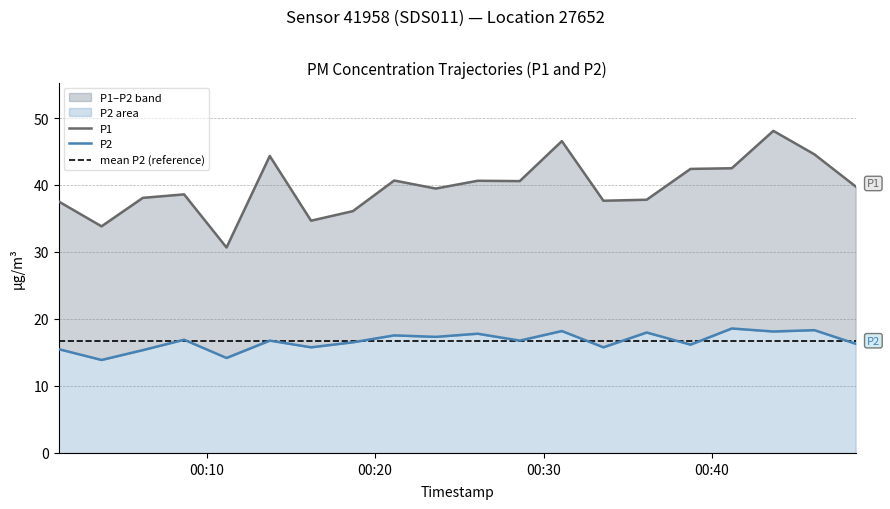

What are all the series names shown in the legend?

P1, P2, mean P2 (reference)